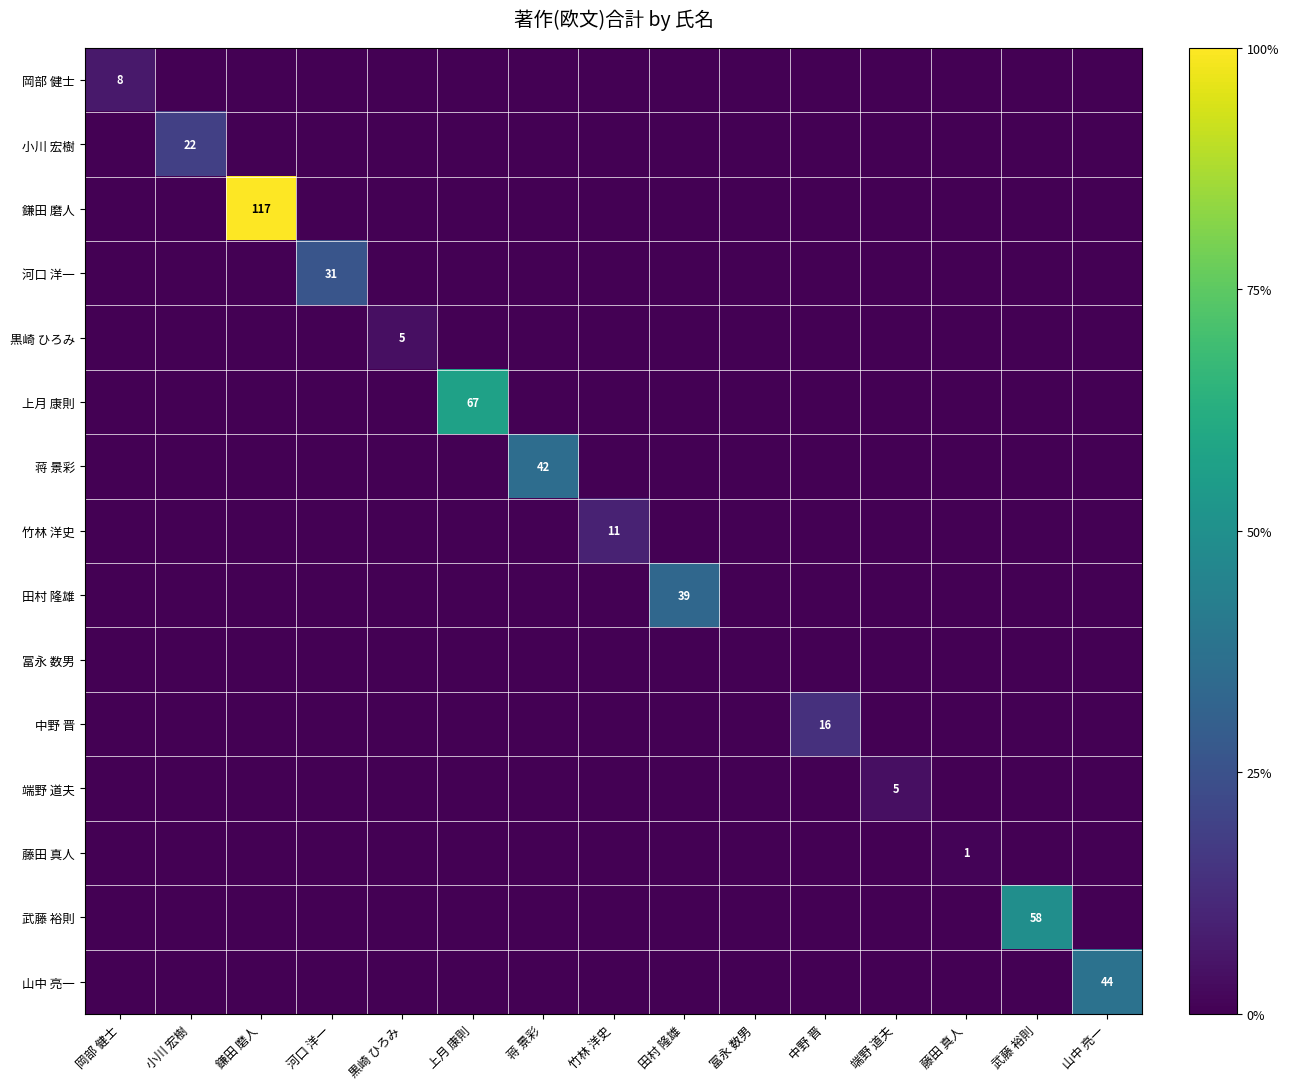

How many categories are shown in the chart?

15